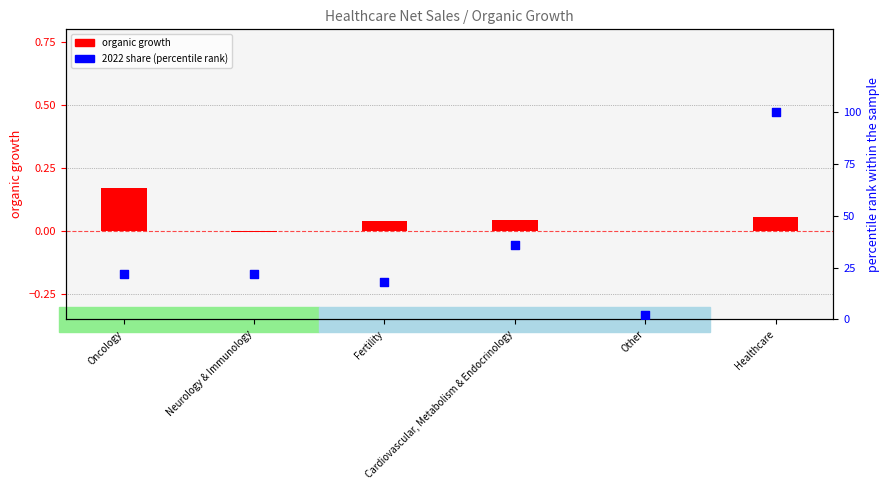

Is the value of organic growth (log ratio) at Healthcare greater than the value of 2022 share (percentile rank) at Fertility?

No